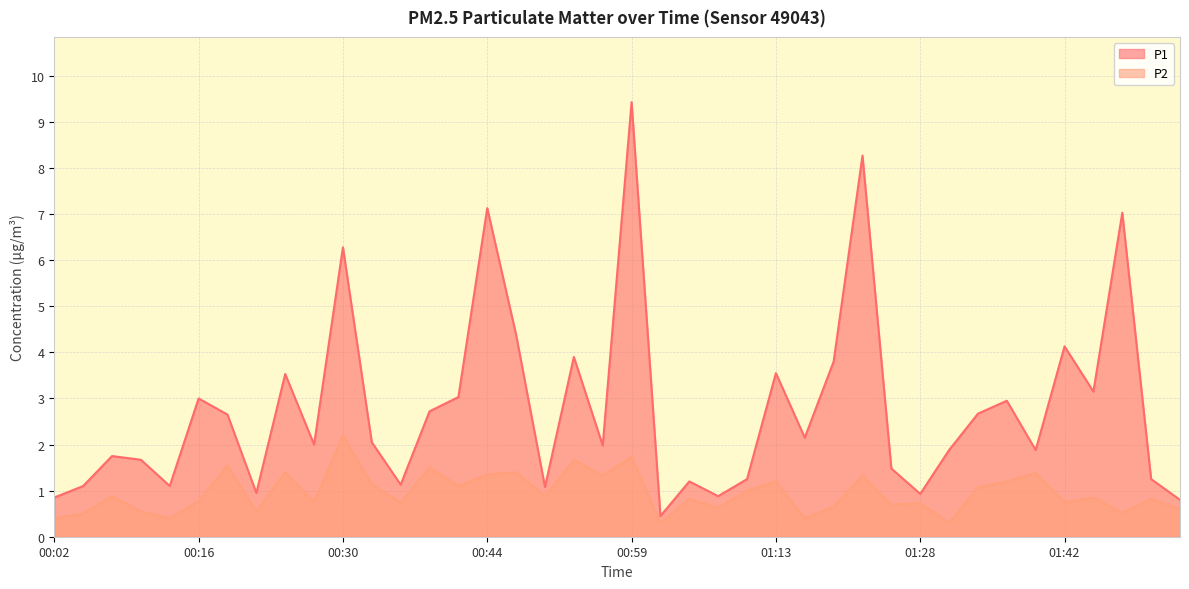

What is the label of the 35th point from the right?

00:16